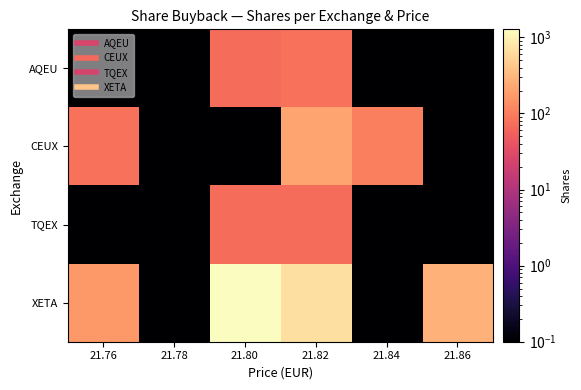

What is the greatest value displayed?

1273.0